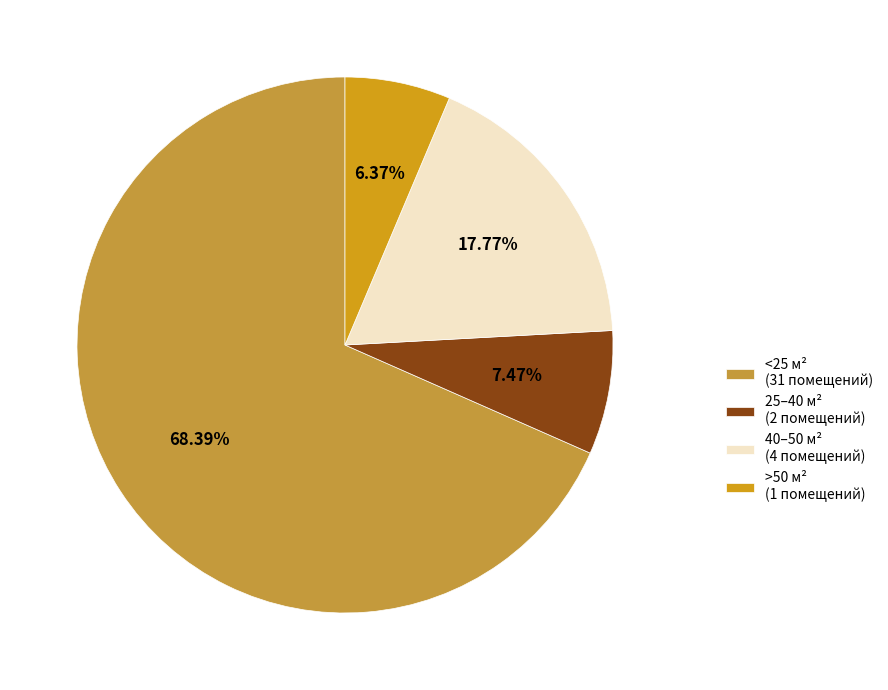

How many slices are in this pie chart?

4